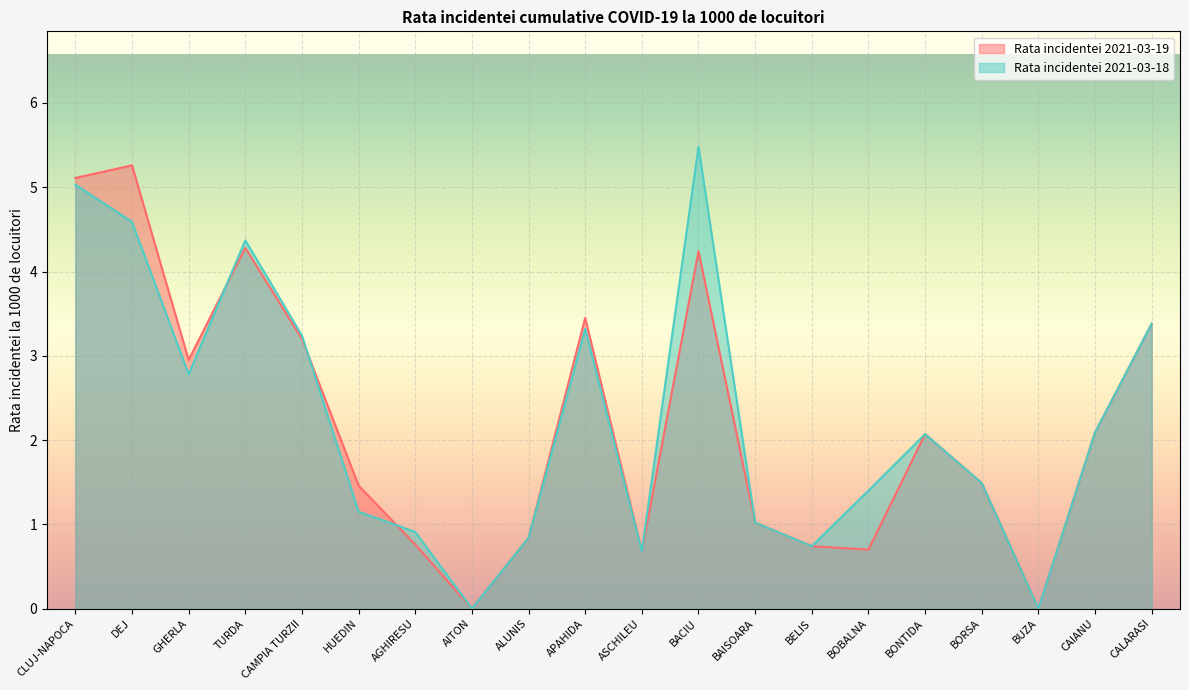

What is the difference between the maximum and minimum values in the Rata incidentei 2021-03-19 series?

5.3